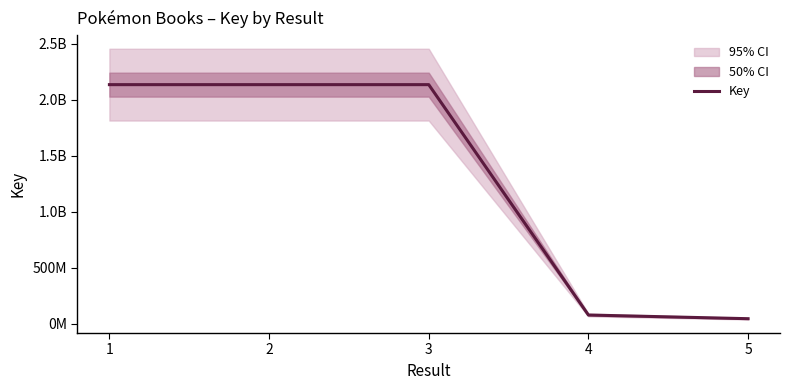

What is the sum of all values?

6526815910